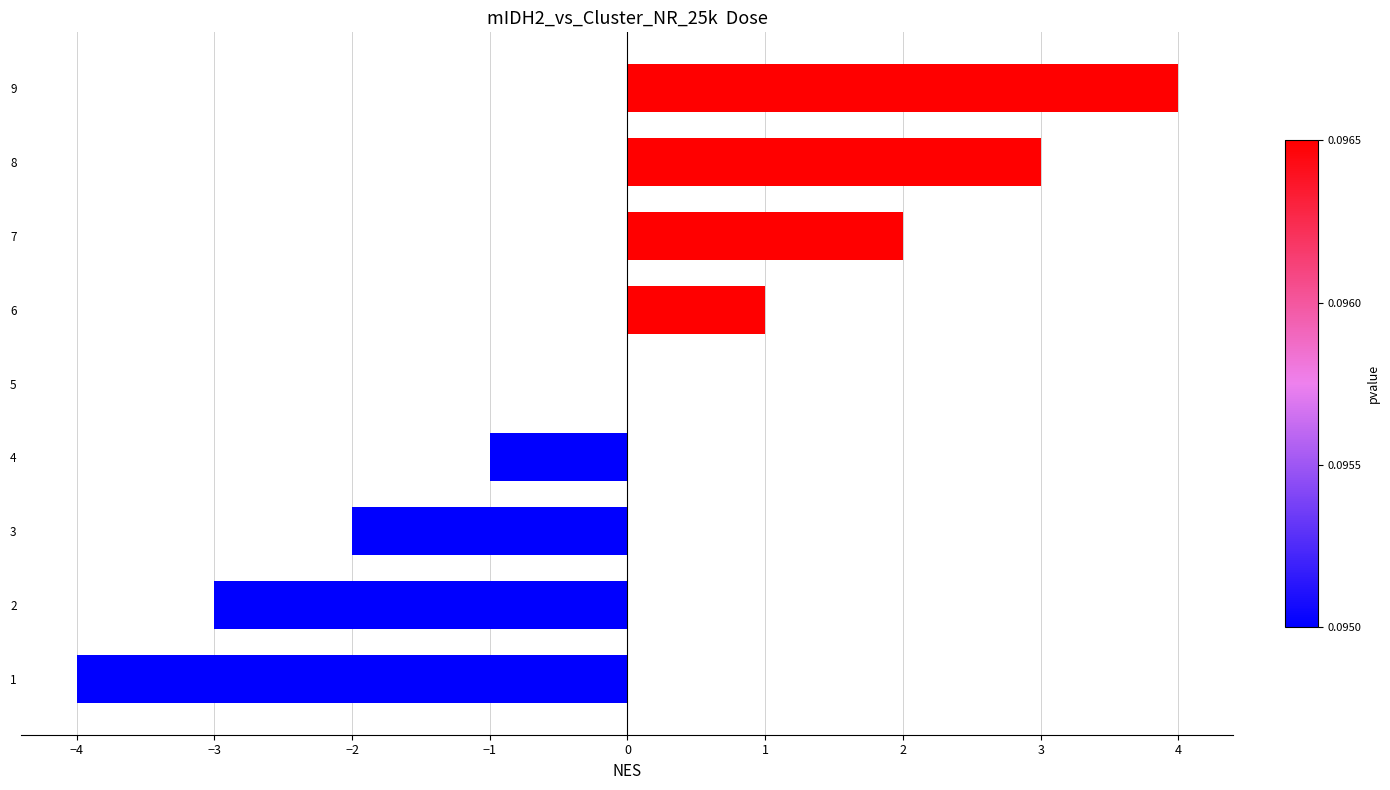

Count the number of data series in this chart.

1